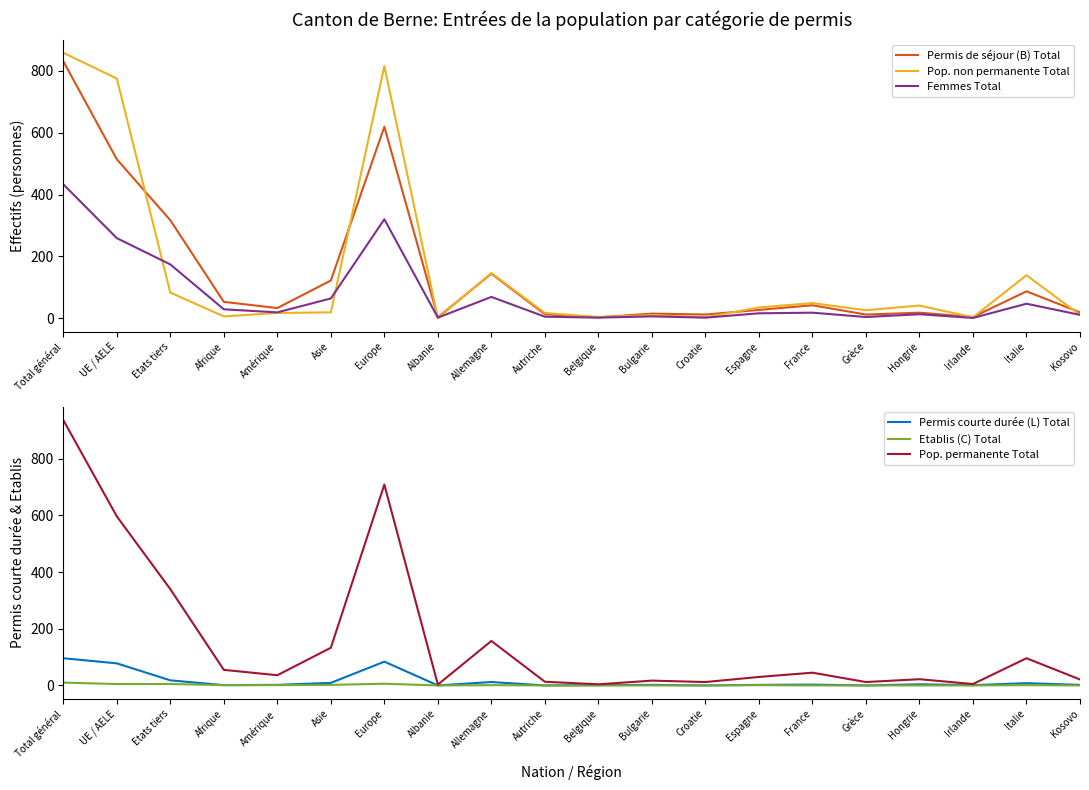

Count the number of categories in the chart.

20